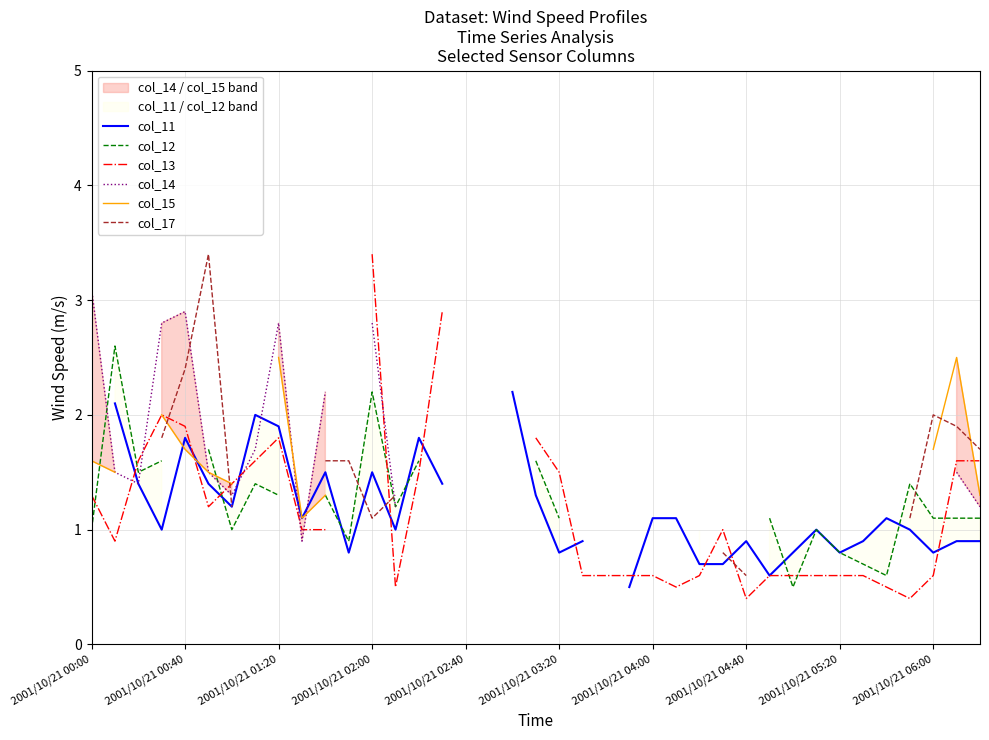

Count the number of data series in this chart.

6